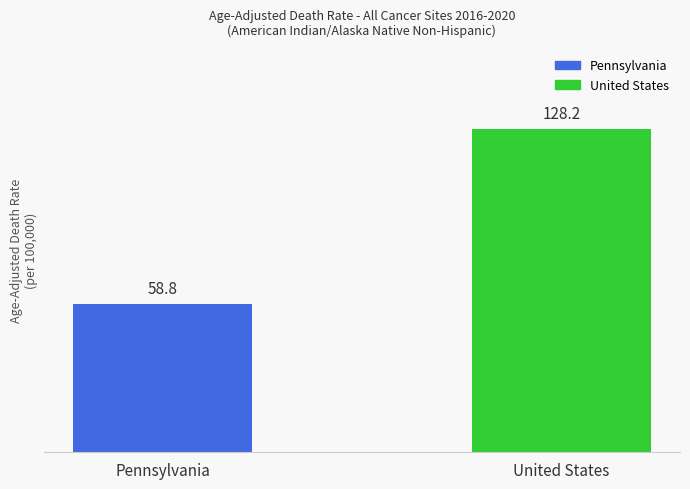

What is the difference between the maximum and minimum values?

69.4